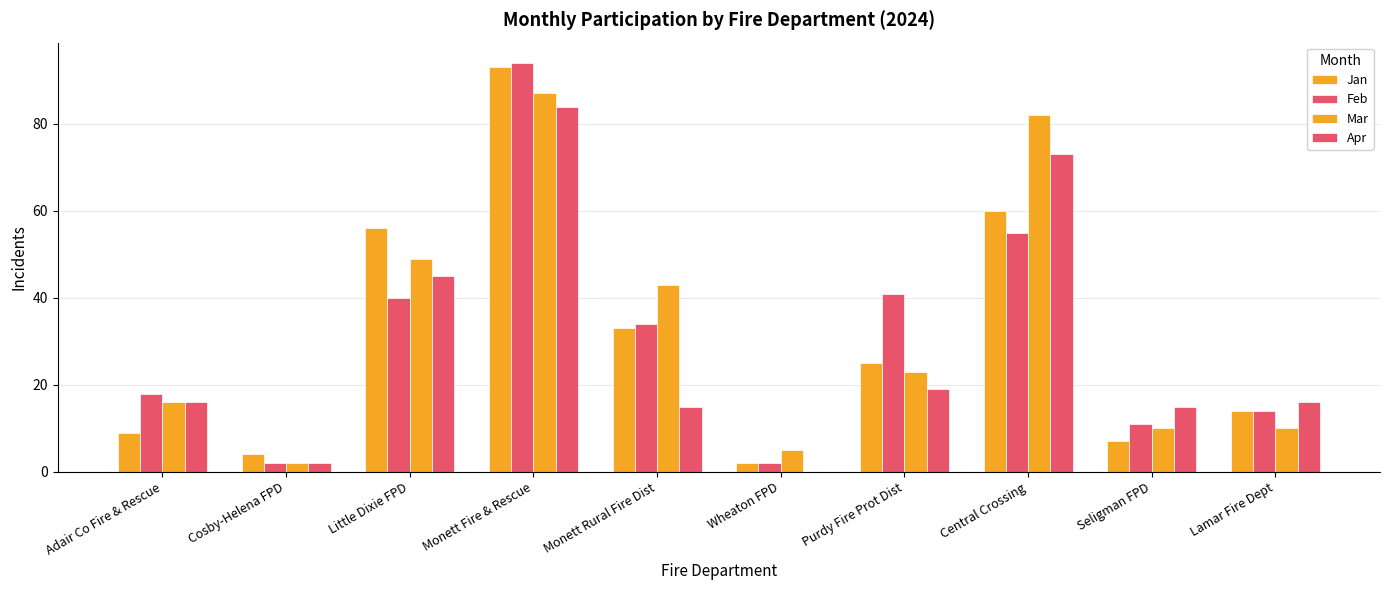

Reading right to left, list all the values displayed in this chart.

Jan: Lamar Fire Dept=14	Seligman FPD=7	Central Crossing=60	Purdy Fire Prot Dist=25	Wheaton FPD=2	Monett Rural Fire Dist=33	Monett Fire & Rescue=93	Little Dixie FPD=56	Cosby-Helena FPD=4	Adair Co Fire & Rescue=9
Feb: Lamar Fire Dept=14	Seligman FPD=11	Central Crossing=55	Purdy Fire Prot Dist=41	Wheaton FPD=2	Monett Rural Fire Dist=34	Monett Fire & Rescue=94	Little Dixie FPD=40	Cosby-Helena FPD=2	Adair Co Fire & Rescue=18
Mar: Lamar Fire Dept=10	Seligman FPD=10	Central Crossing=82	Purdy Fire Prot Dist=23	Wheaton FPD=5	Monett Rural Fire Dist=43	Monett Fire & Rescue=87	Little Dixie FPD=49	Cosby-Helena FPD=2	Adair Co Fire & Rescue=16
Apr: Lamar Fire Dept=16	Seligman FPD=15	Central Crossing=73	Purdy Fire Prot Dist=19	Wheaton FPD=0	Monett Rural Fire Dist=15	Monett Fire & Rescue=84	Little Dixie FPD=45	Cosby-Helena FPD=2	Adair Co Fire & Rescue=16